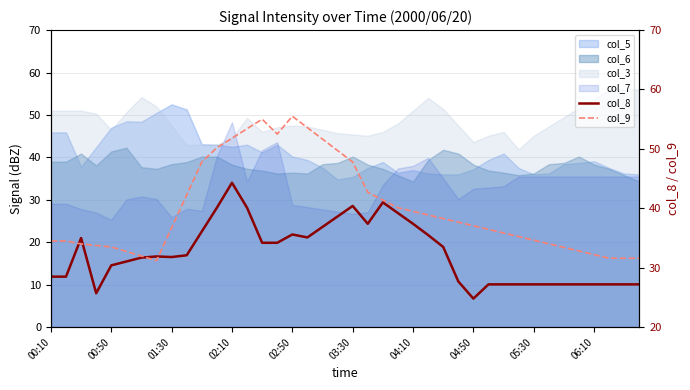

After their last crossing, which series has the higher values: col_9 or col_8?

col_9